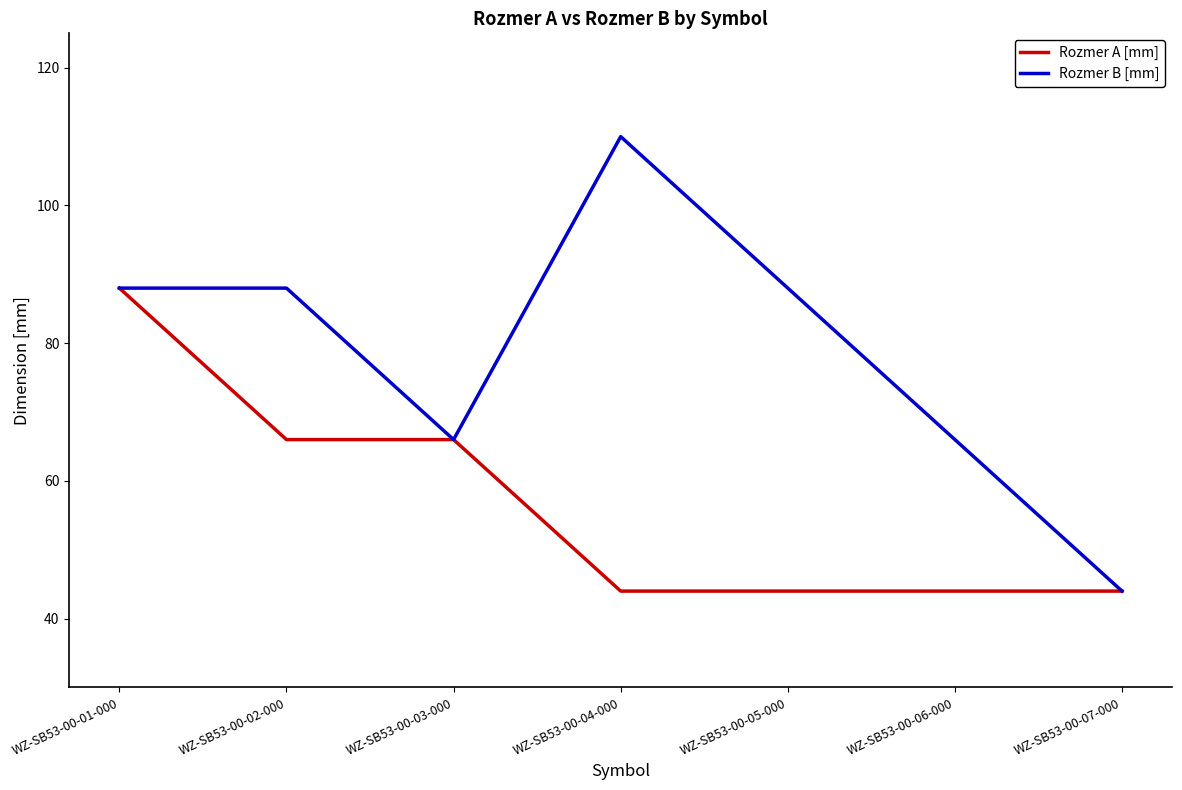

Is this an area chart (filled region under the line)?

No